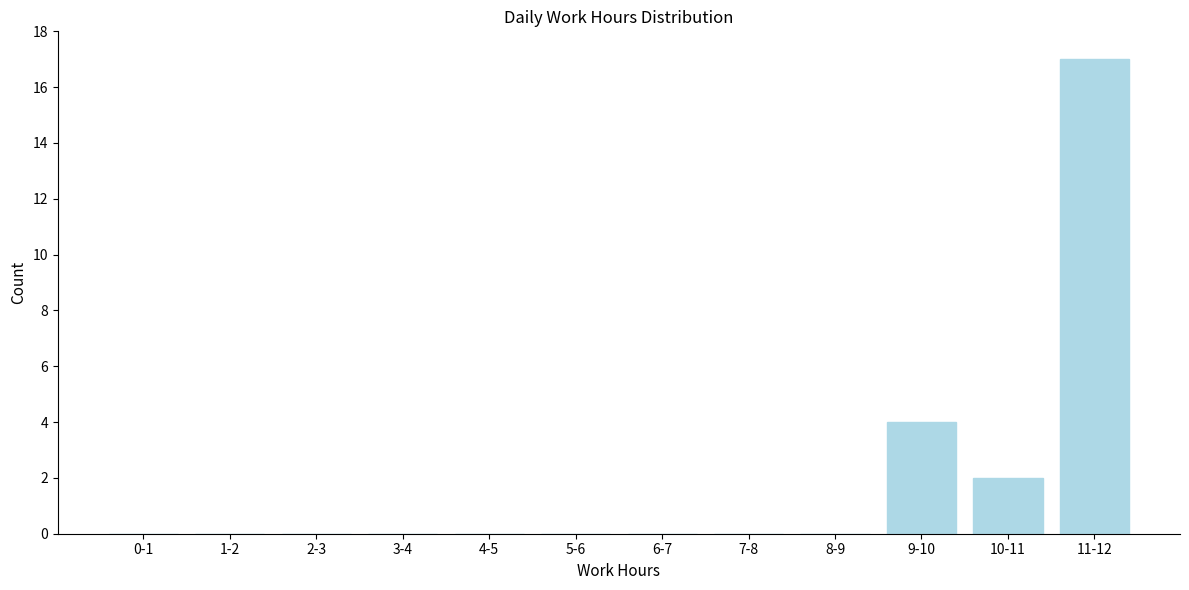

Reading left to right, transcribe all the data shown in this chart.

0-1=0	1-2=0	2-3=0	3-4=0	4-5=0	5-6=0	6-7=0	7-8=0	8-9=0	9-10=4	10-11=2	11-12=17